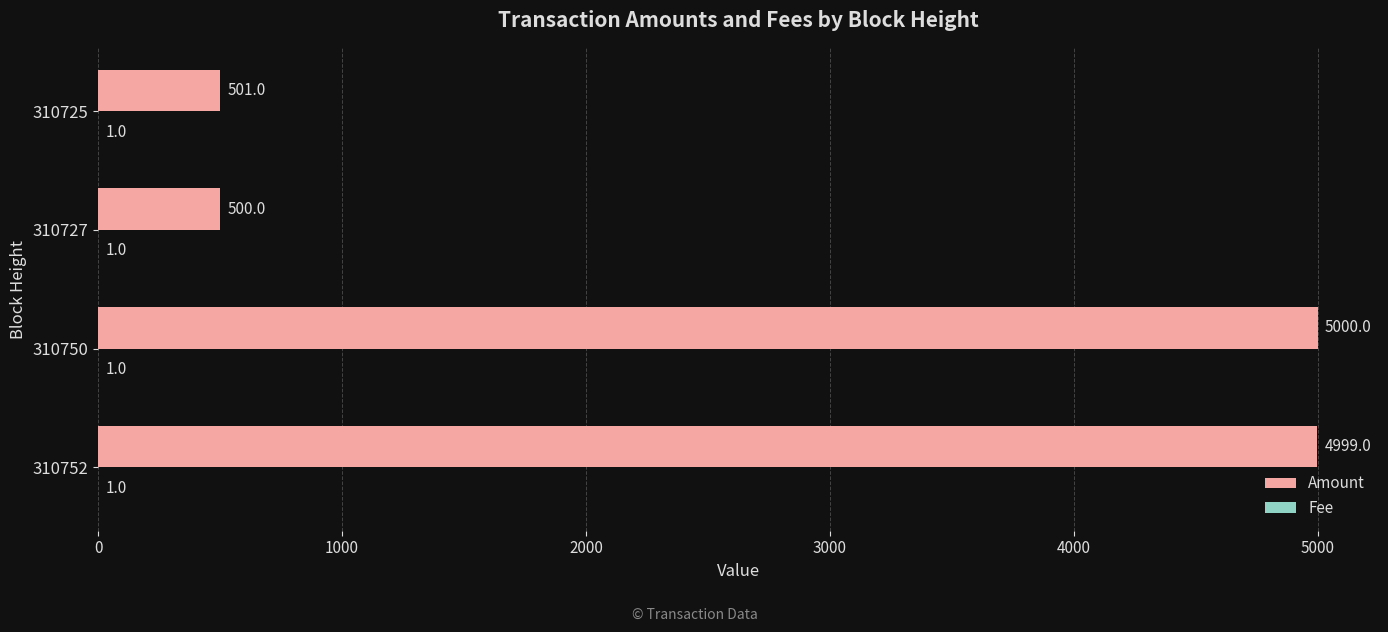

At which category is the sum across all series the highest?

310750